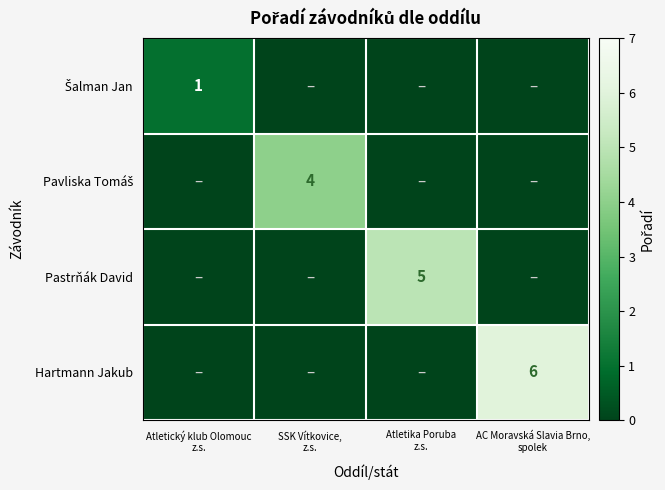

Which series has the widest spread of values?

Hartmann Jakub